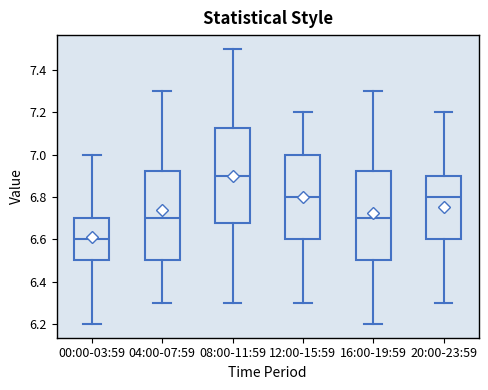

Reading left to right, transcribe this box plot: for each box, give where its median line is, the range the box spans, and where its two whiskers end, as read against the y-axis. The values are not printed on the chart, so give them approximately, as read against the axis.

00:00-03:59: median 6.60, box 6.50 to 6.70, whiskers 6.20 to 7.00
04:00-07:59: median 6.70, box 6.50 to 6.92, whiskers 6.30 to 7.30
08:00-11:59: median 6.90, box 6.68 to 7.12, whiskers 6.30 to 7.50
12:00-15:59: median 6.80, box 6.60 to 7.00, whiskers 6.30 to 7.20
16:00-19:59: median 6.70, box 6.50 to 6.92, whiskers 6.20 to 7.30
20:00-23:59: median 6.80, box 6.60 to 6.90, whiskers 6.30 to 7.20